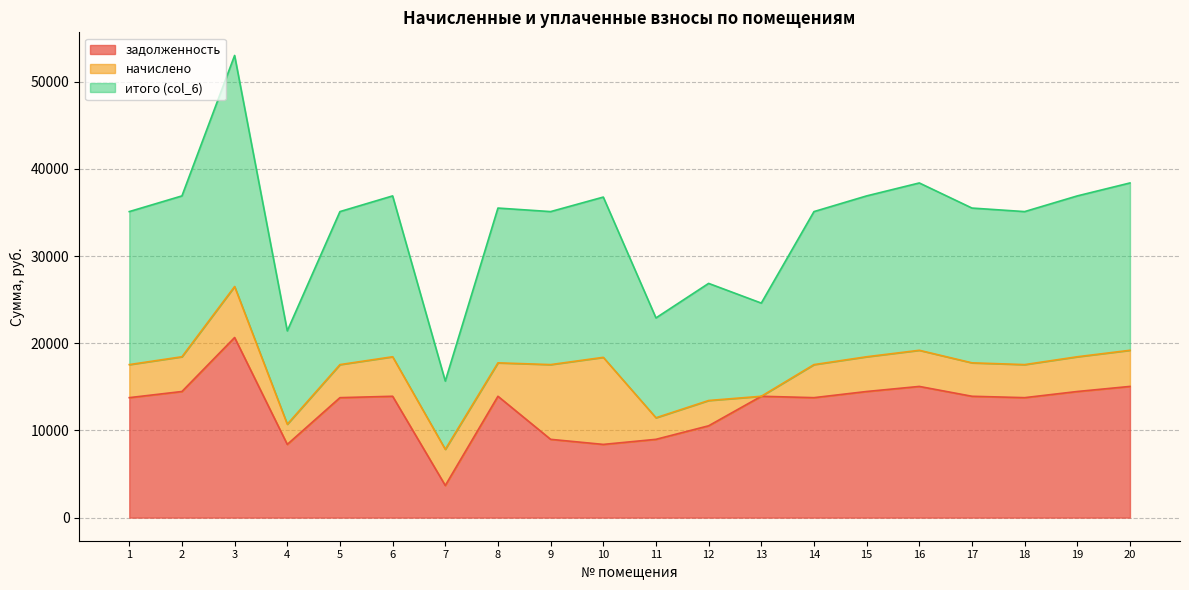

What is the total value across all series at 9?

35100.0